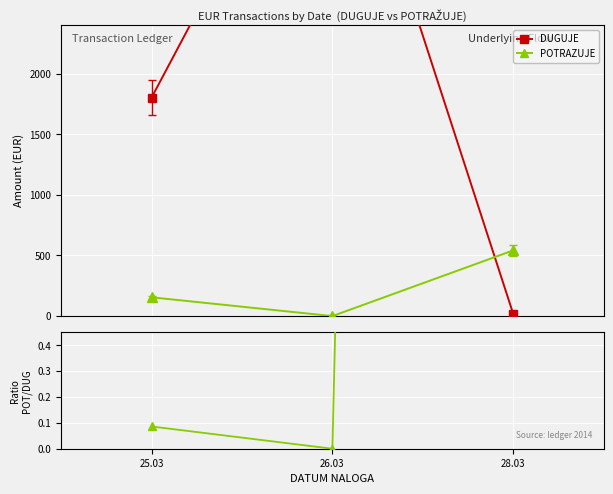

How many lines are shown in the chart?

3